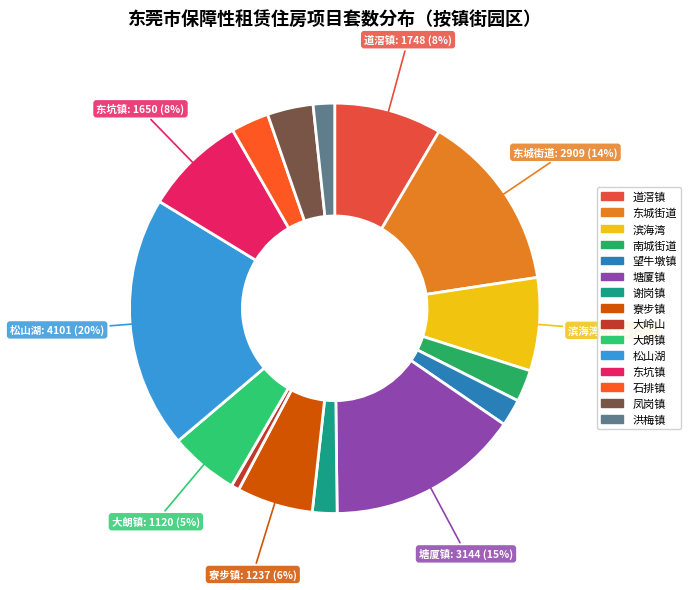

Does 南城街道 account for over 50% of the chart?

No